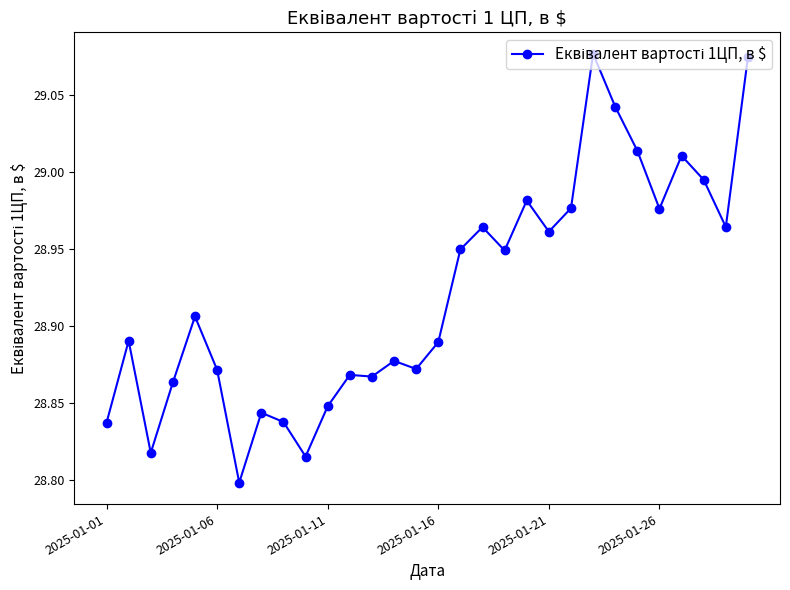

What is the difference between the second highest and second lowest values?

0.3